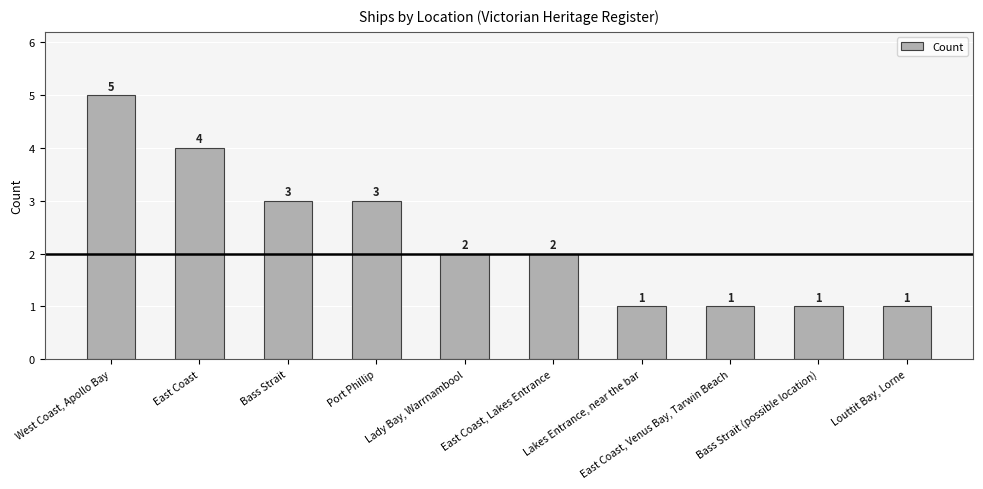

Count the values in the range 1 to 3.

8